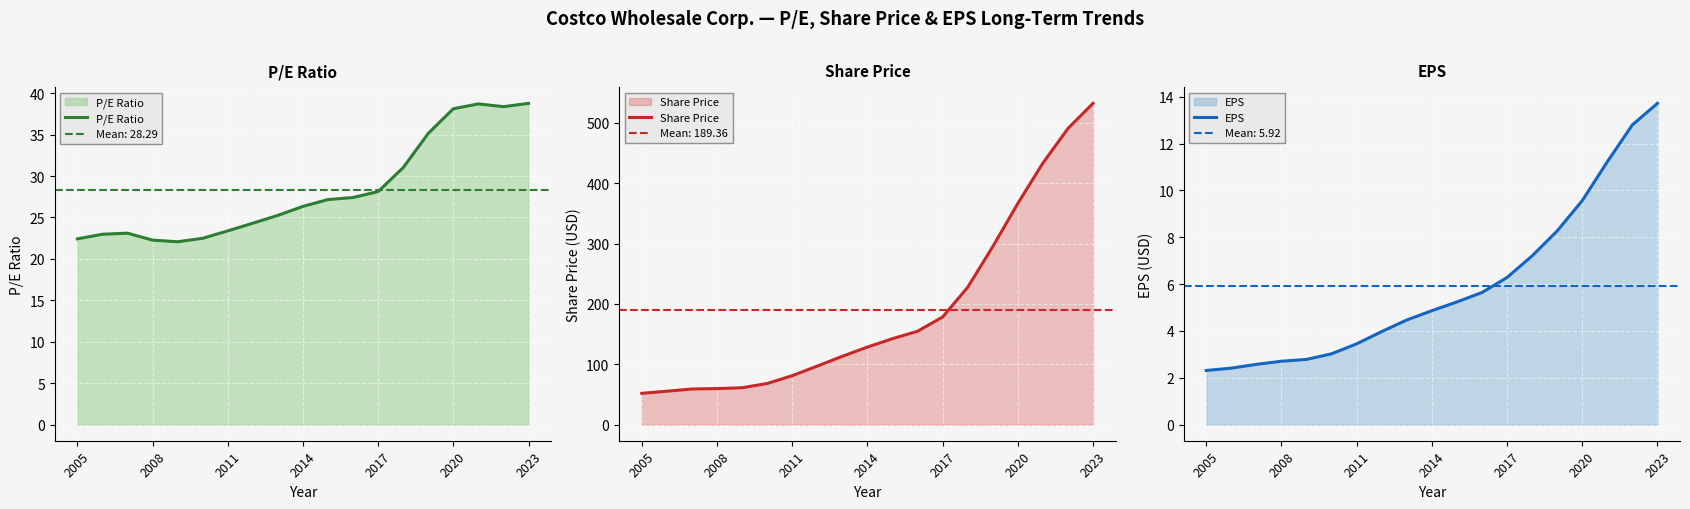

The value of P/E Ratio at 2005 is 22.4. True or false?

True